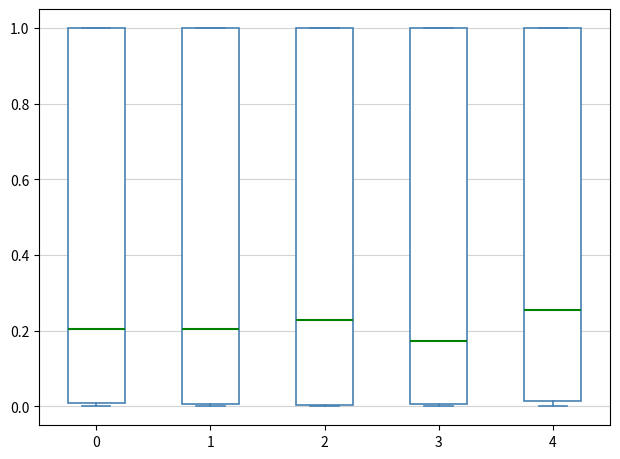

Where does the median line of the box at x = 3 sit on the y-axis? The values are not printed on the chart, so give them approximately, as read against the axis.

0.18